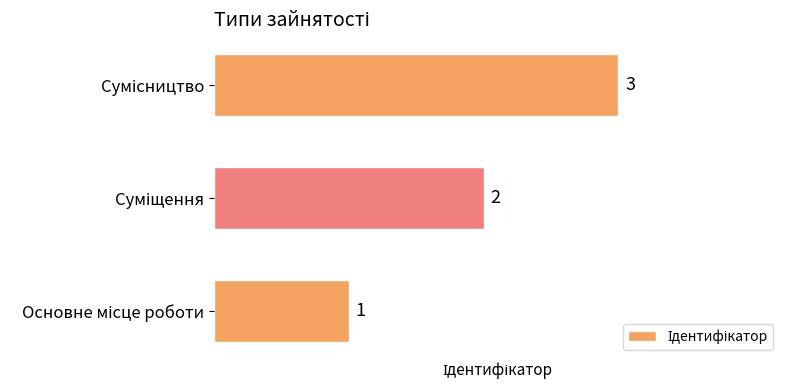

What is the sum of all values?

6